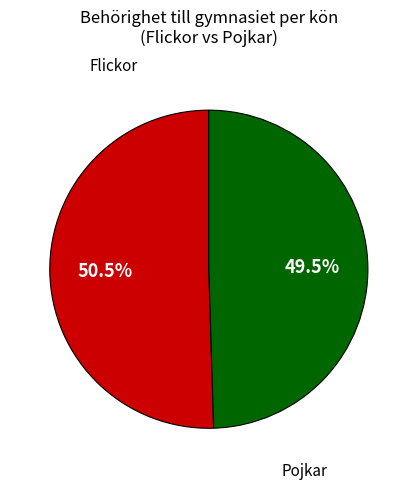

What is the smallest slice in the pie chart?

Pojkar